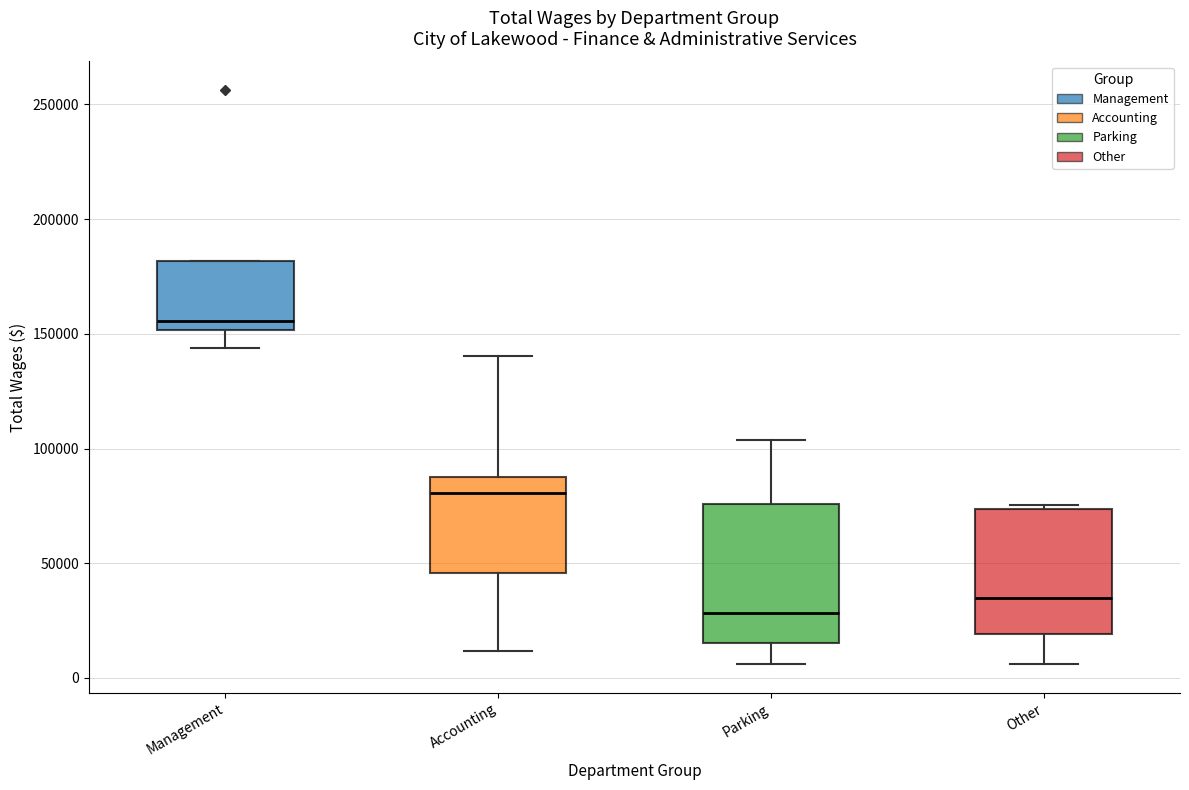

Reading left to right, transcribe this box plot: for each box, give where its median line is, the range the box spans, and where its two whiskers end, as read against the y-axis. The values are not printed on the chart, so give them approximately, as read against the axis.

Management: median 155000, box 150000 to 180000, whiskers 145000 to 180000
Accounting: median 80000, box 45000 to 85000, whiskers 10000 to 140000
Parking: median 30000, box 15000 to 75000, whiskers 5000 to 105000
Other: median 35000, box 20000 to 75000, whiskers 5000 to 75000 (just above the box's upper edge)